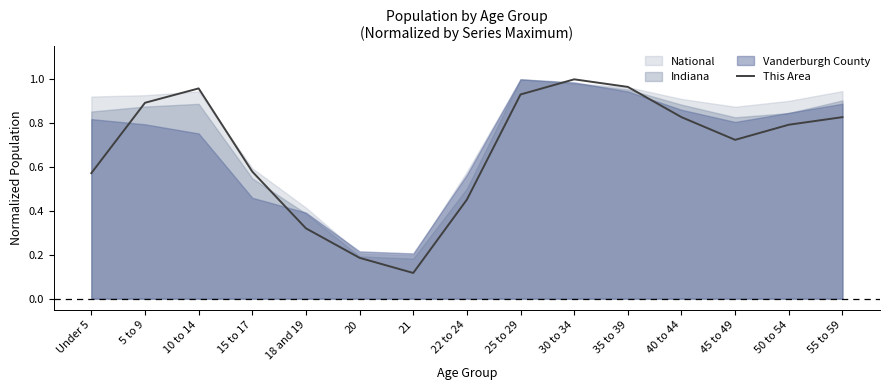

What is the greatest value displayed?

1.0